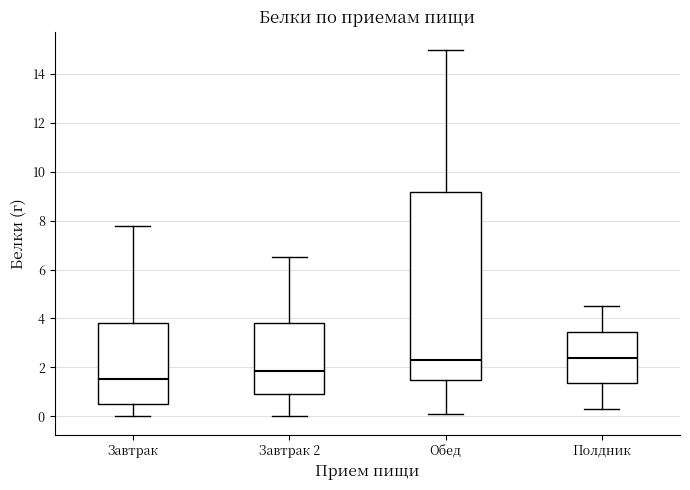

Which box's median line is the lowest?

Завтрак